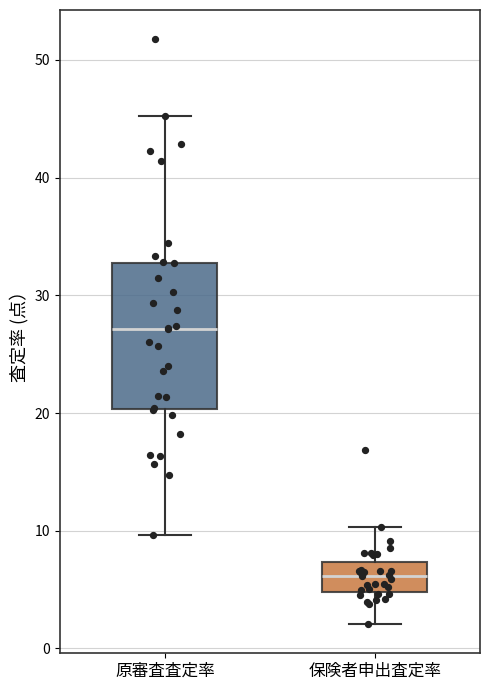

Comparing the boxes themselves (not the whiskers), which one is the tallest?

原審査査定率